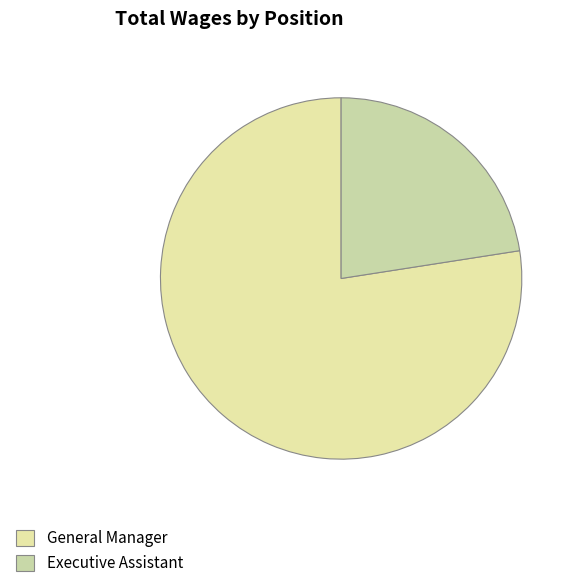

Is it true that General Manager is 77% of the pie?

True